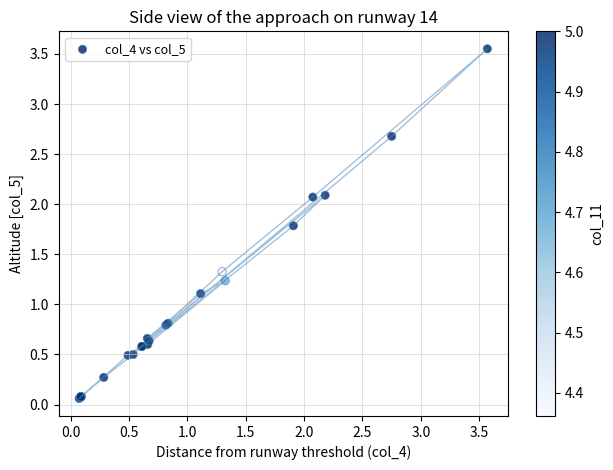

What Y value in the scatter plot is closest to 1?

1.1